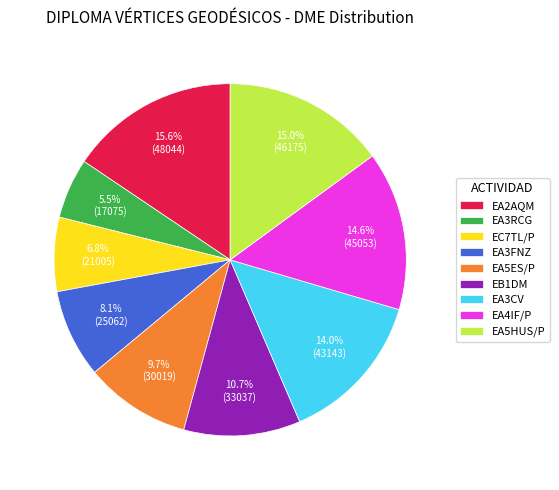

What percentage is the EA5HUS/P slice, to the nearest percent?

15%